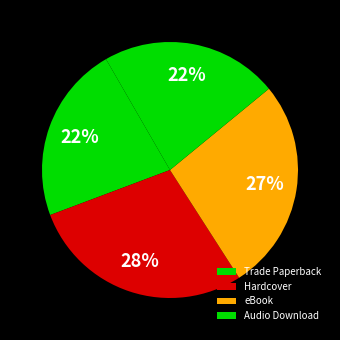

What percentage is the Trade Paperback slice, to the nearest percent?

22%